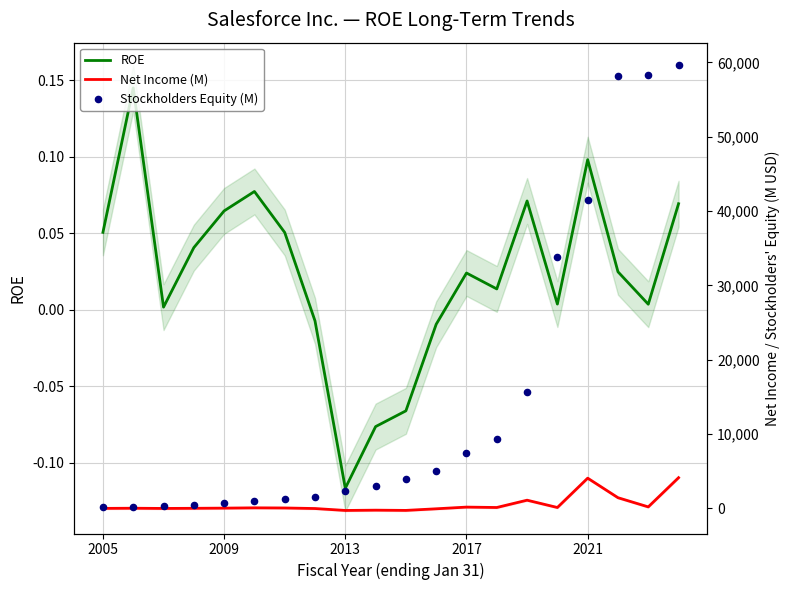

At how many categories does at least one series exceed 7030?

8